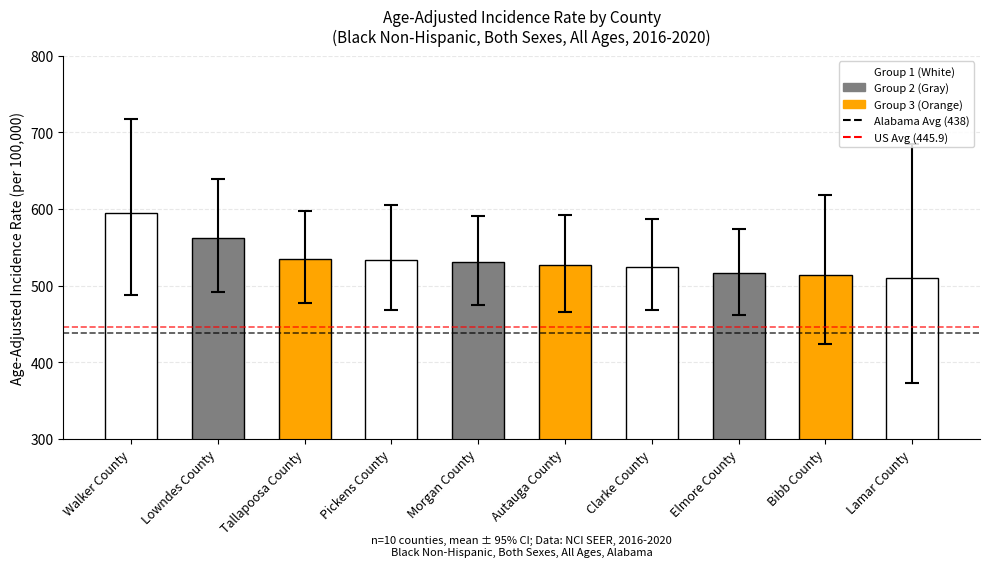

Which category has the highest value across all series?

Walker County